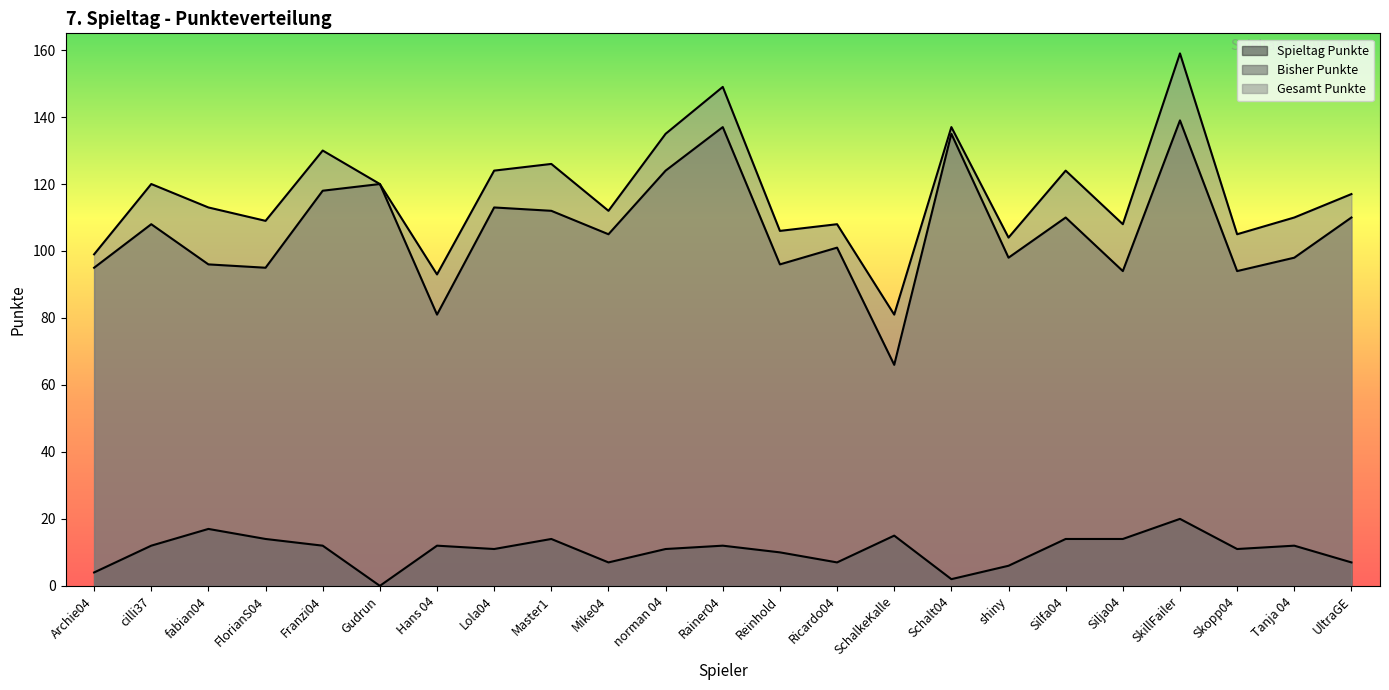

At Tanja 04, list the series in order from smallest to largest.

Spieltag Punkte, Bisher Punkte, Gesamt Punkte